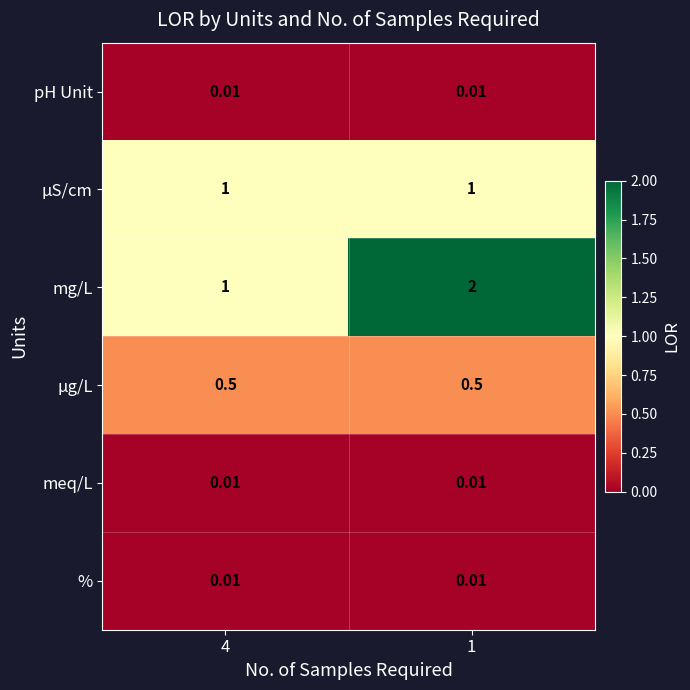

Which series changed the most between 4 and 1?

mg/L